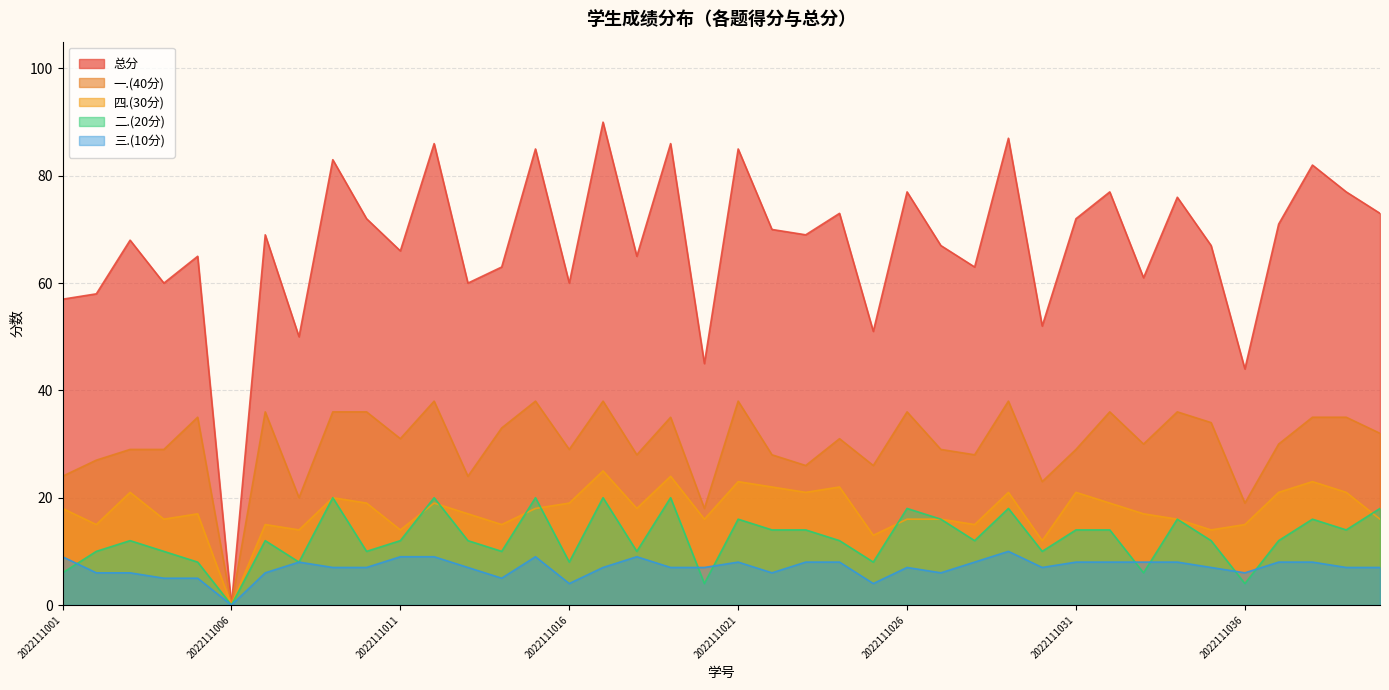

True or false: 四.(30分) and 一.(40分) intersect in this chart.

False